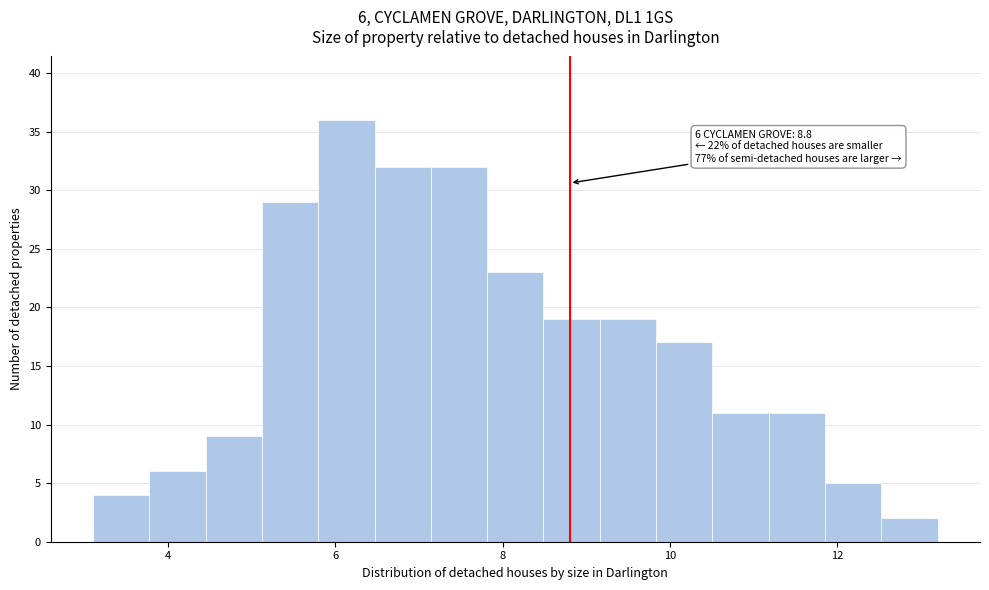

Read against the x-axis, roughly where is the centre of the tallest bar?

6.2